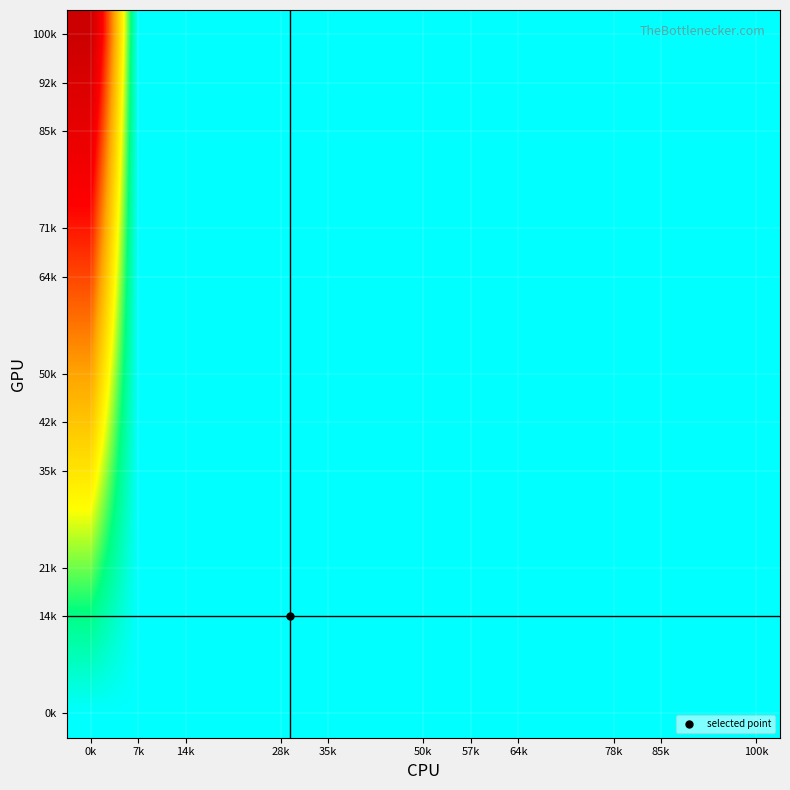

How many series are shown in this chart?

15